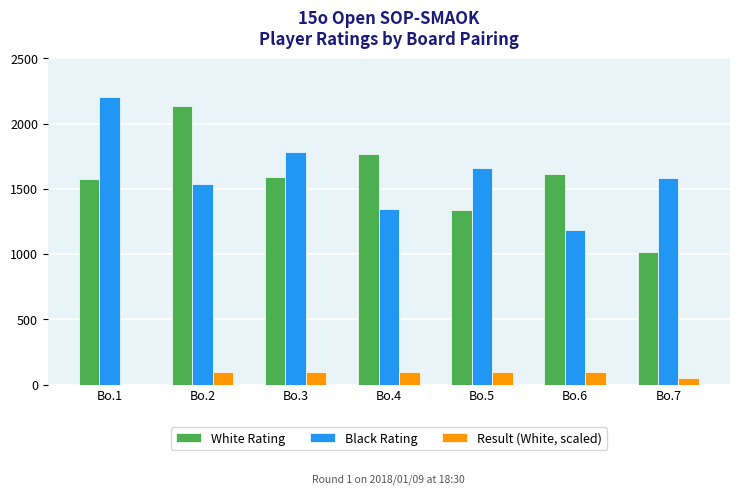

Is the value of White Rating at Bo.5 greater than the value of Result (White, scaled) at Bo.3?

Yes